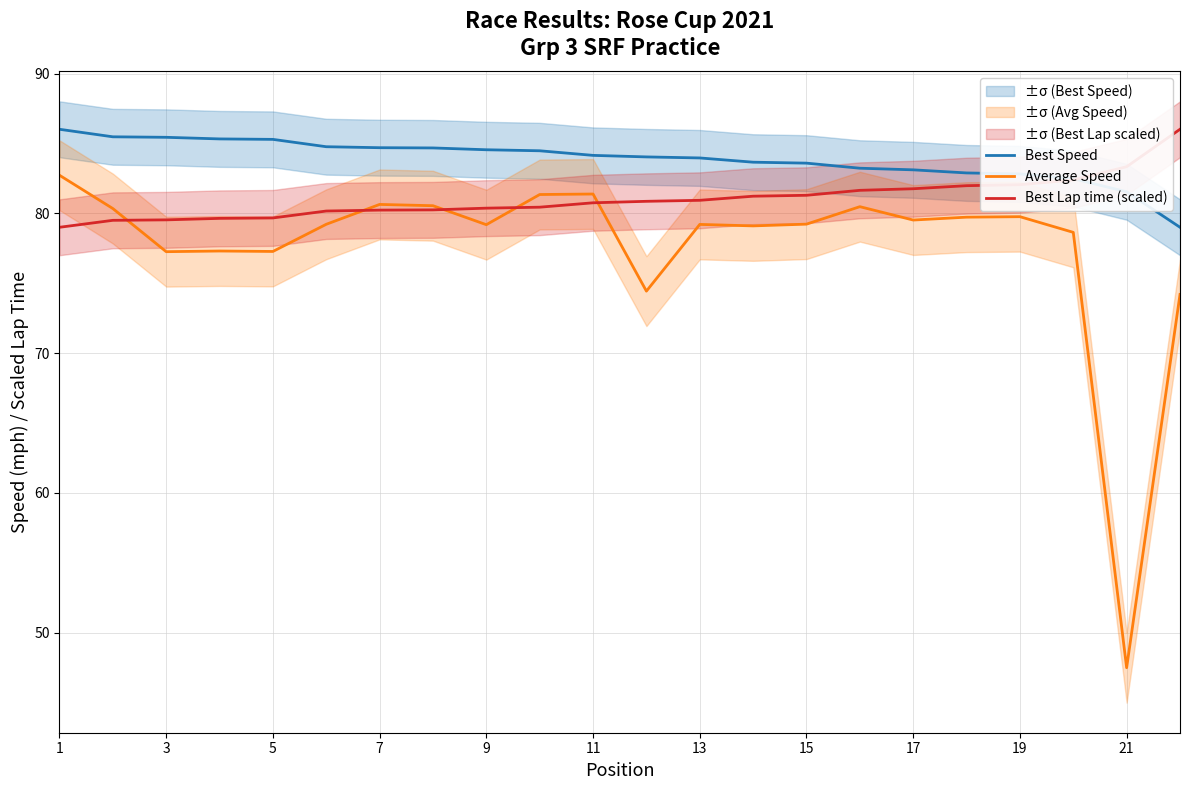

Reading left to right, extract all data points from this chart.

Best Speed: 86.0	85.5	85.5	85.3	85.3	84.8	84.7	84.7	84.6	84.5	84.2	84.0	84.0	83.7	83.6	83.2	83.1	82.9	82.8	82.5	81.6	79.0
Average Speed: 82.7	80.4	77.3	77.3	77.3	79.2	80.6	80.6	79.2	81.4	81.4	74.4	79.2	79.1	79.2	80.5	79.5	79.7	79.8	78.6	47.5	74.2
Best Lap time (scaled): 79.0	79.5	79.5	79.6	79.7	80.2	80.2	80.3	80.4	80.4	80.8	80.9	80.9	81.2	81.3	81.7	81.8	82.0	82.1	82.4	83.3	86.0